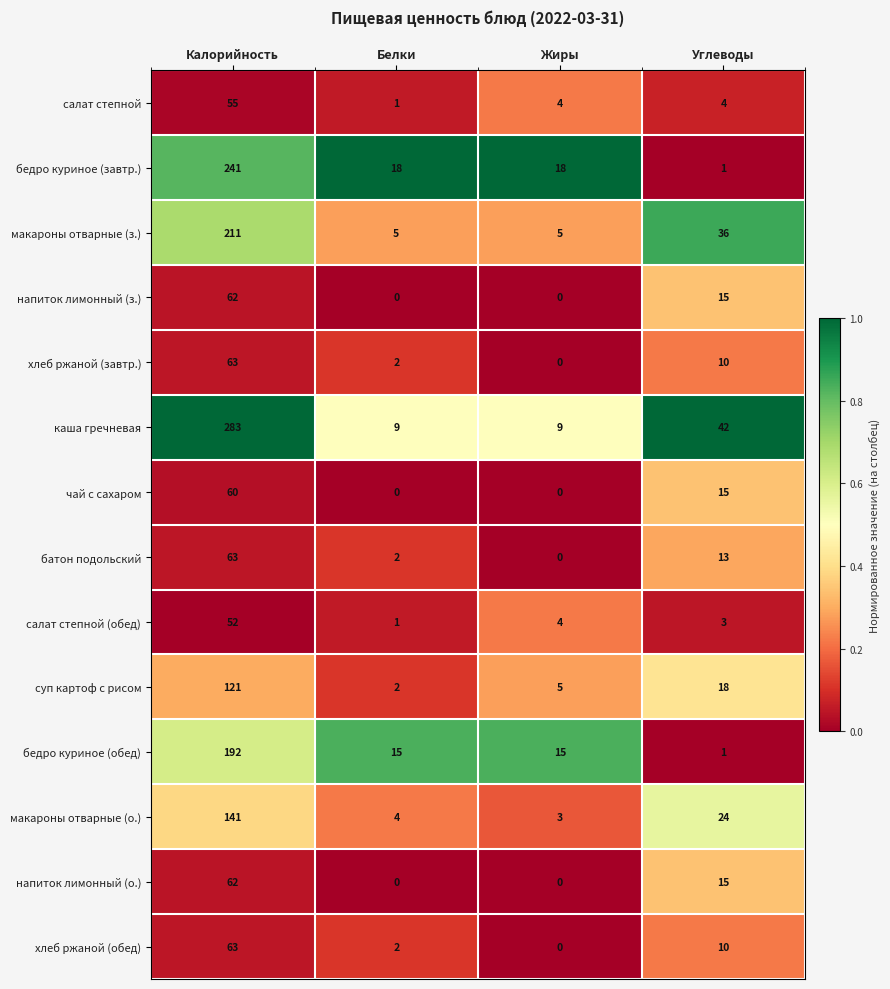

What is the average value of the хлеб ржаной (обед) series?

19